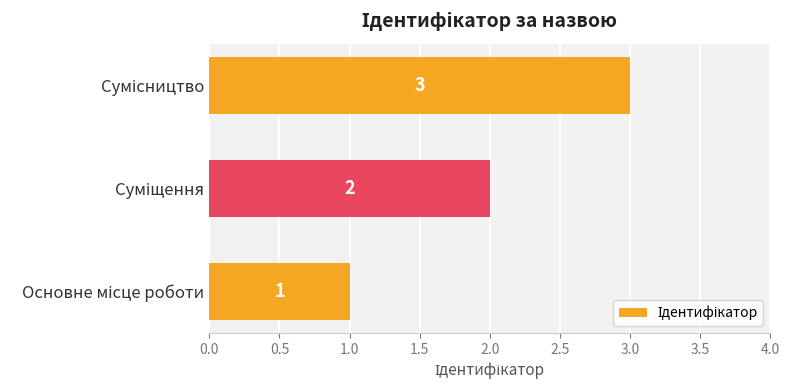

How many distinct data groups are displayed?

1